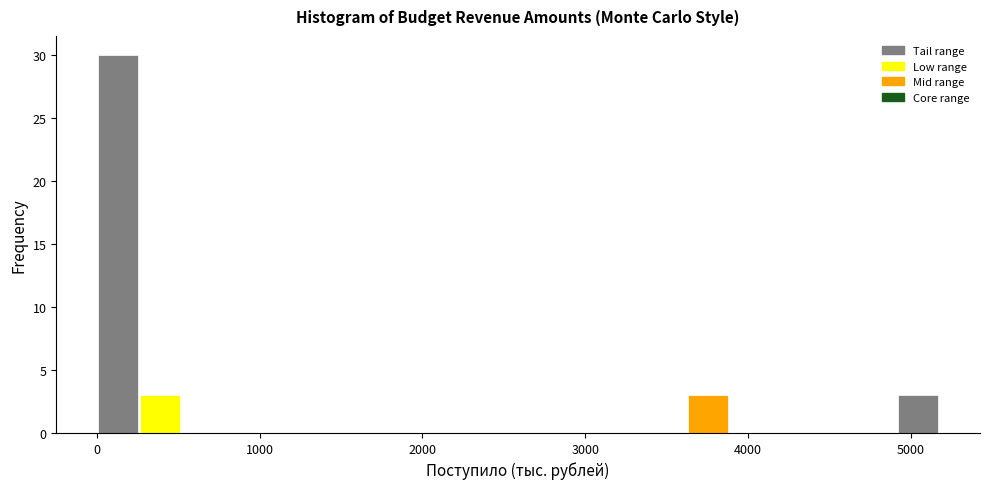

Read against the x-axis, roughly where is the centre of the tallest bar?

100